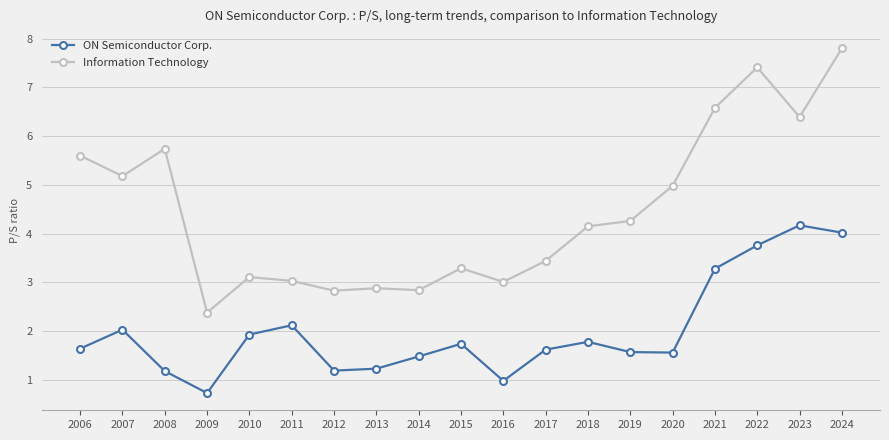

At which category does ON Semiconductor Corp. reach its first local peak?

2007